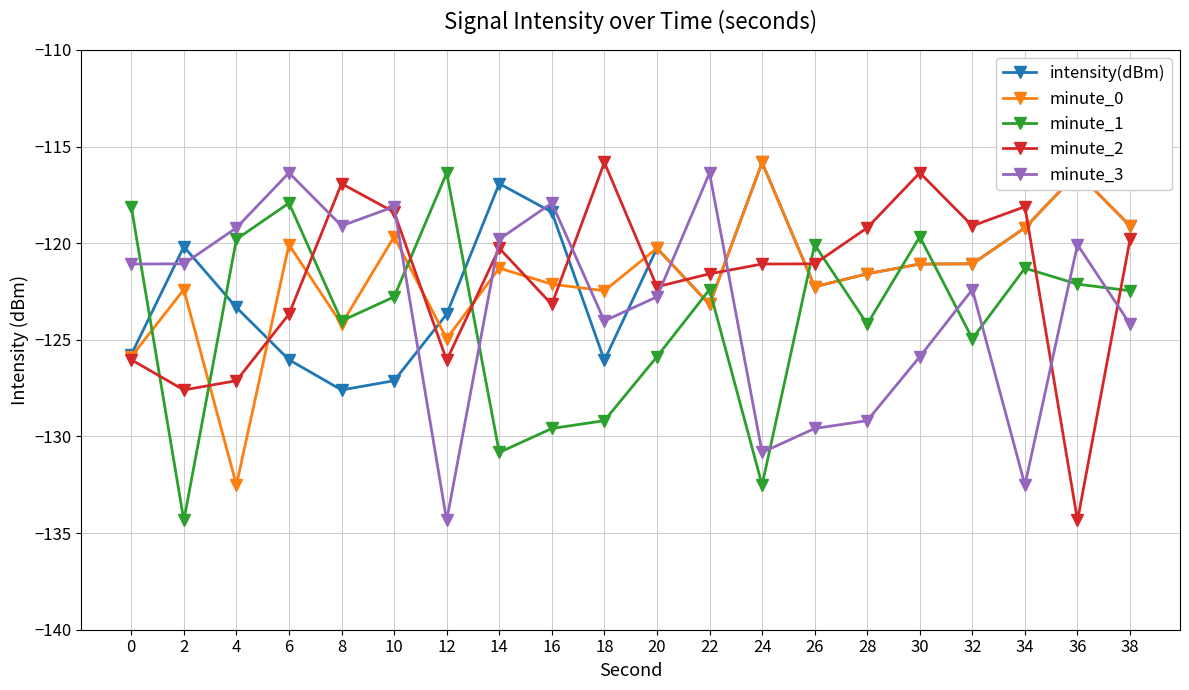

What is the total value across all series at 12?

-625.4